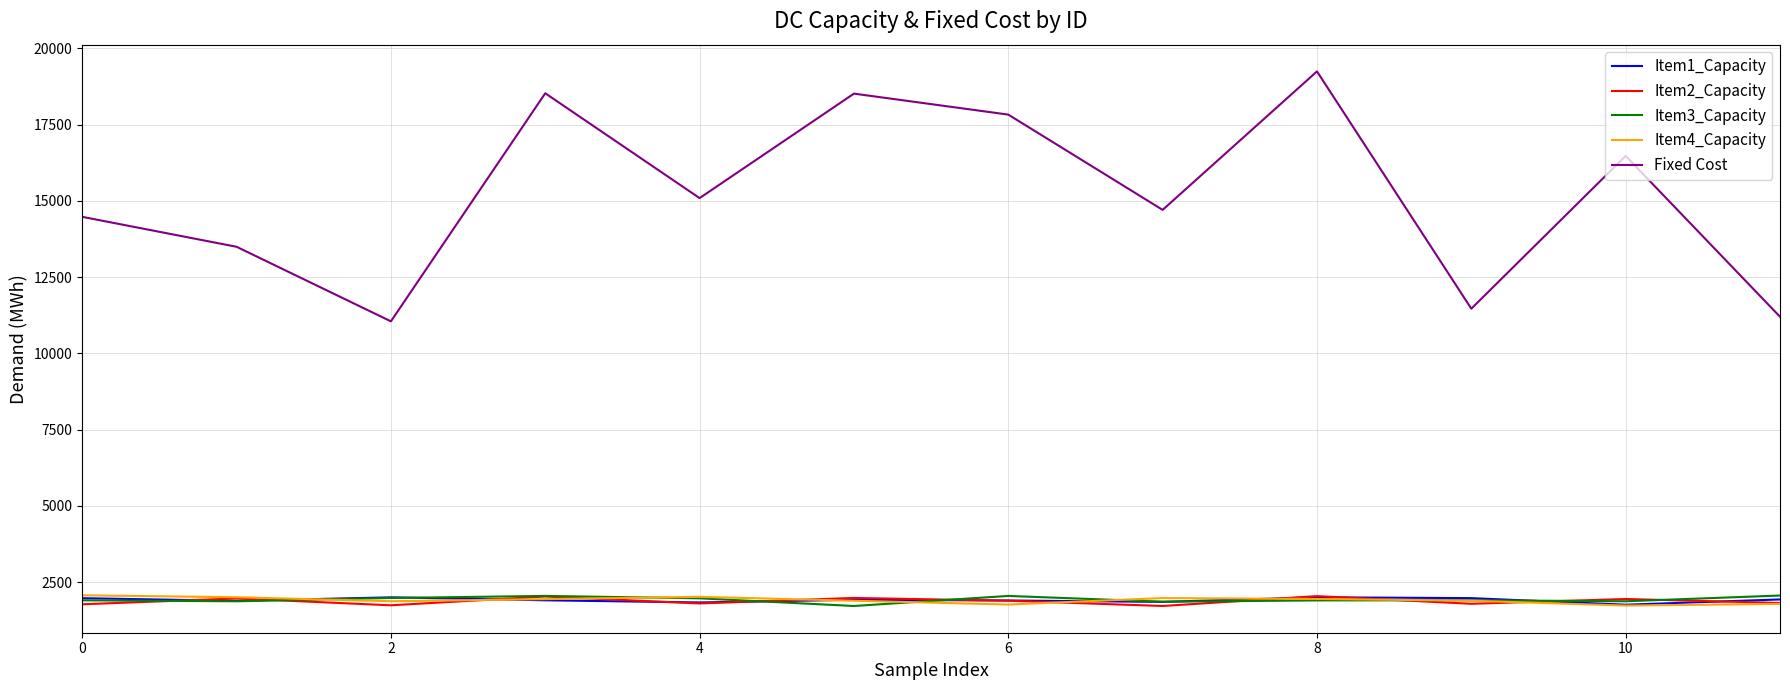

Which series has the largest range (max minus min)?

Fixed Cost